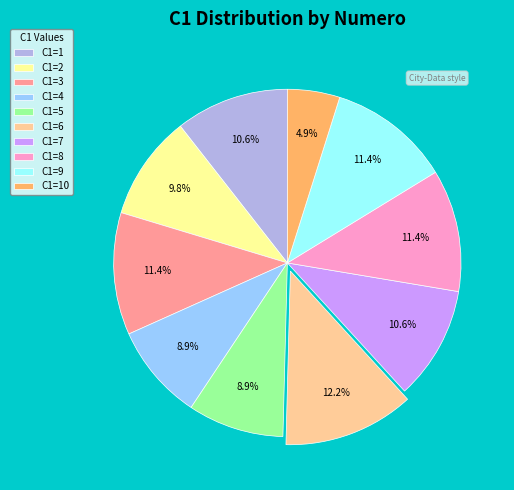

How many segments does this pie chart have?

10